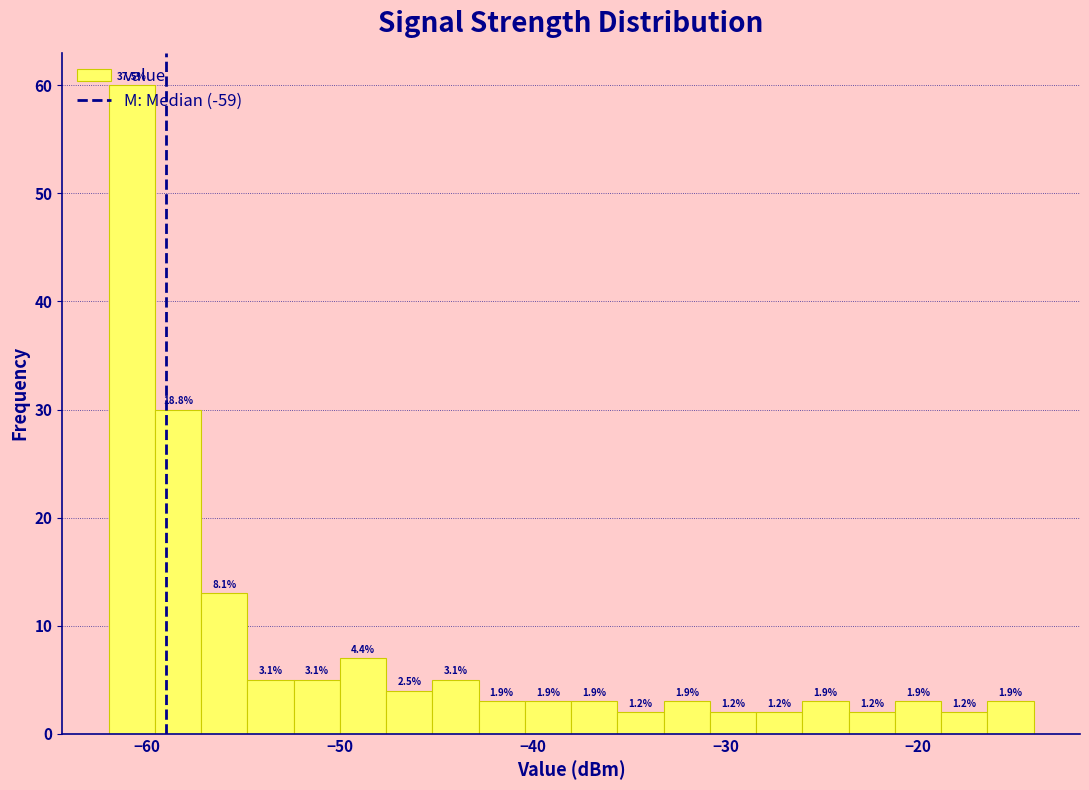

Read against the x-axis, roughly where is the centre of the tallest bar?

-61